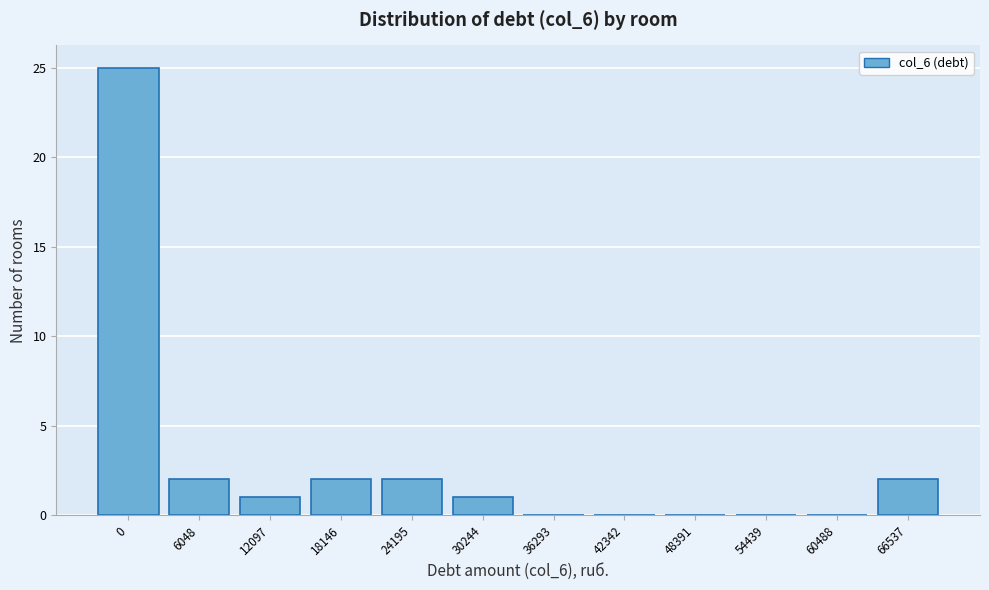

Reading left to right, transcribe all the data shown in this chart.

0=25	6048=2	12097=1	18146=2	24195=2	30244=1	36293=0	42342=0	48391=0	54439=0	60488=0	66537=2